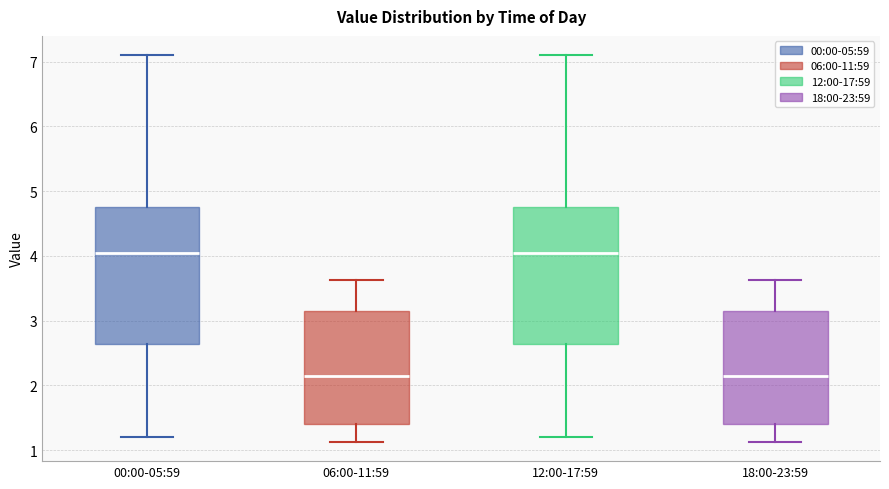

Reading left to right, read every box against the y-axis: the position of its median line, the range the box covers, and the ends of its whiskers. The values are not printed on the chart, so give them approximately, as read against the axis.

00:00-05:59: median 4.1, box 2.6 to 4.8, whiskers 1.2 to 7.1
06:00-11:59: median 2.2, box 1.4 to 3.2, whiskers 1.1 to 3.6
12:00-17:59: median 4.1, box 2.6 to 4.8, whiskers 1.2 to 7.1
18:00-23:59: median 2.2, box 1.4 to 3.2, whiskers 1.1 to 3.6